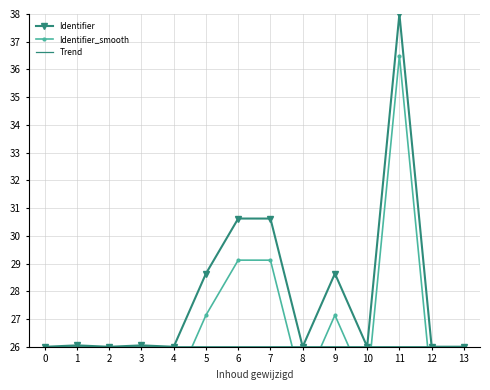

How many lines are shown in the chart?

3